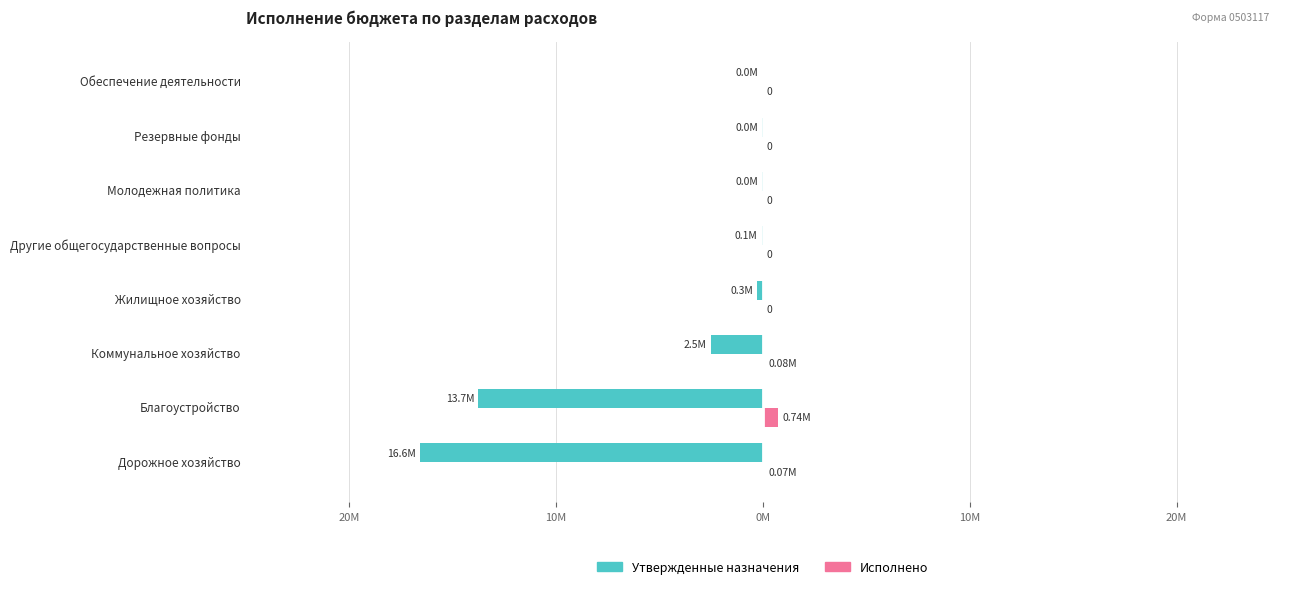

What are all the series names shown in the legend?

Утвержденные назначения, Исполнено